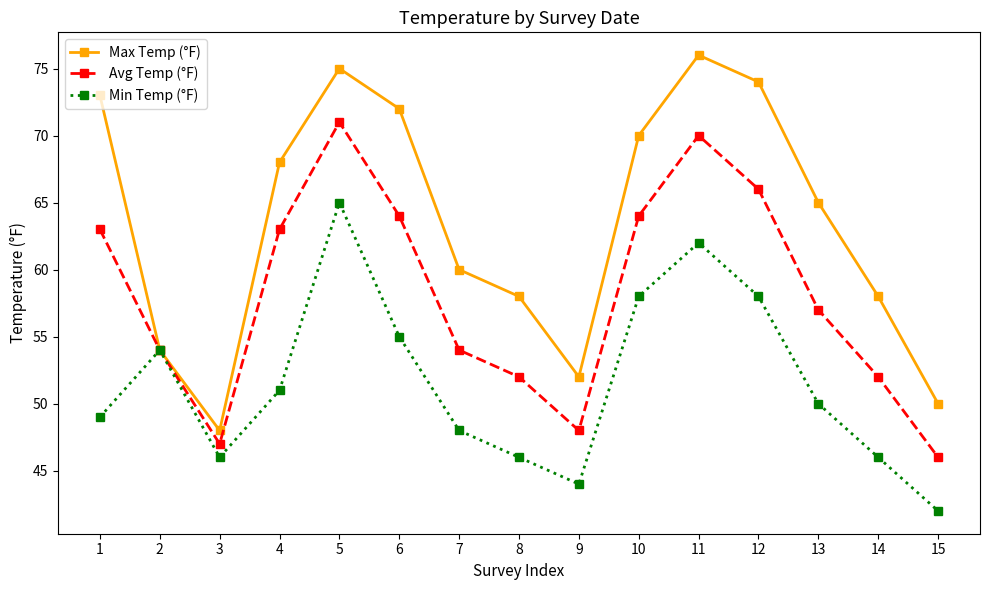

What is the spread (max minus min) of values at 4?

17